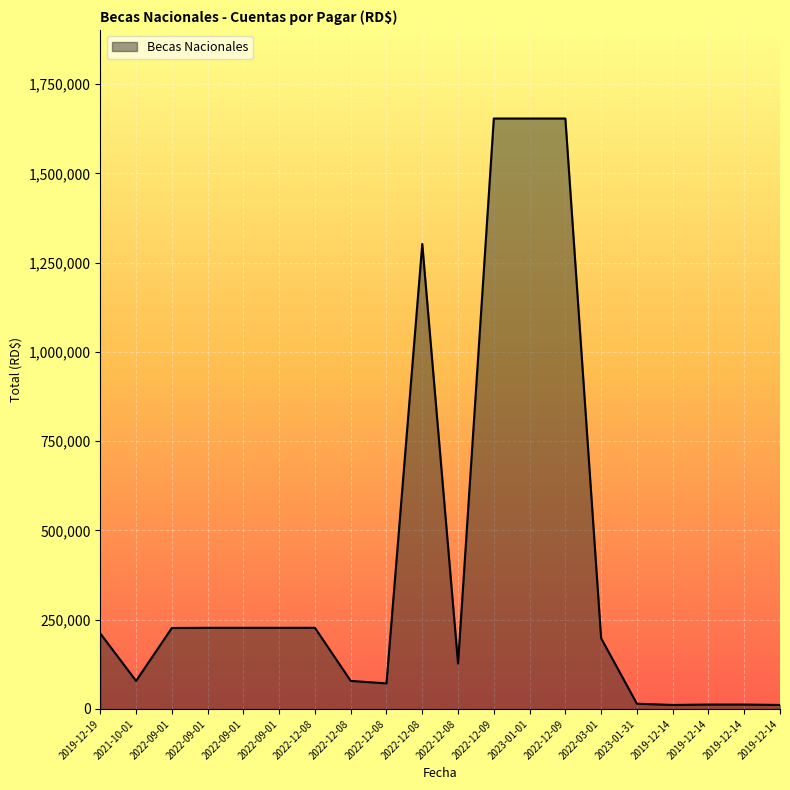

The chart shows a value of 2831332.4 at 2022-12-09. True or false?

False